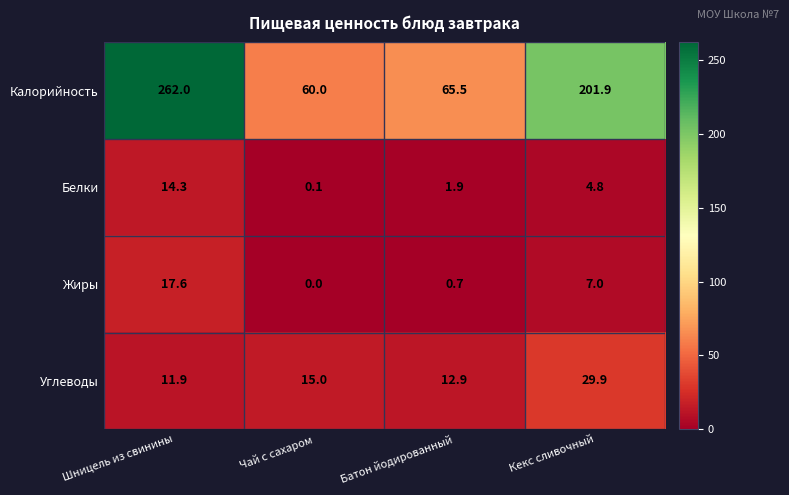

How many data points does each series have?

4